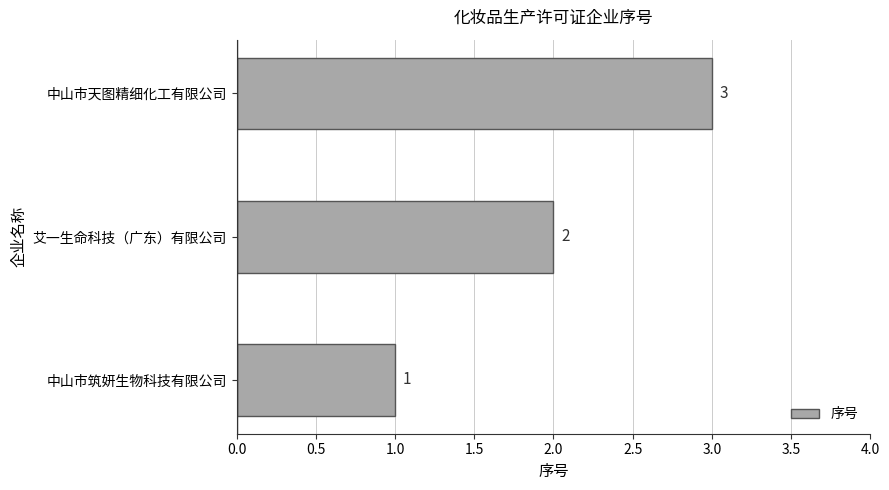

What is the sum of all values?

6